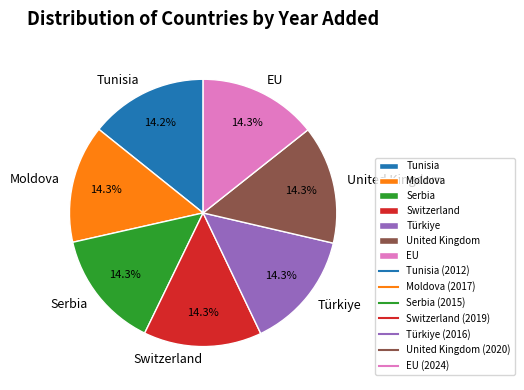

Combined, what portion of the pie is Switzerland and Moldova?

28.6%